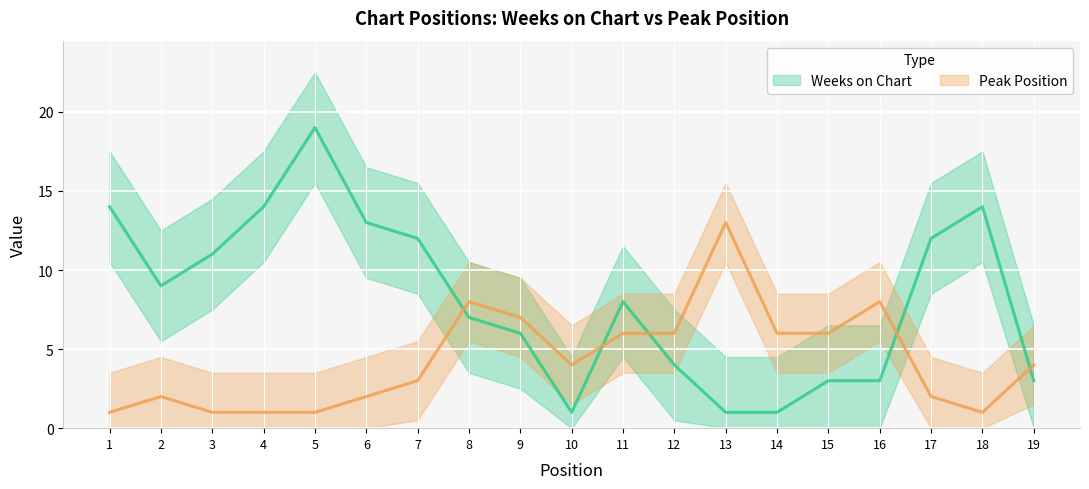

Where does the Weeks on Chart series first go above 8?

1